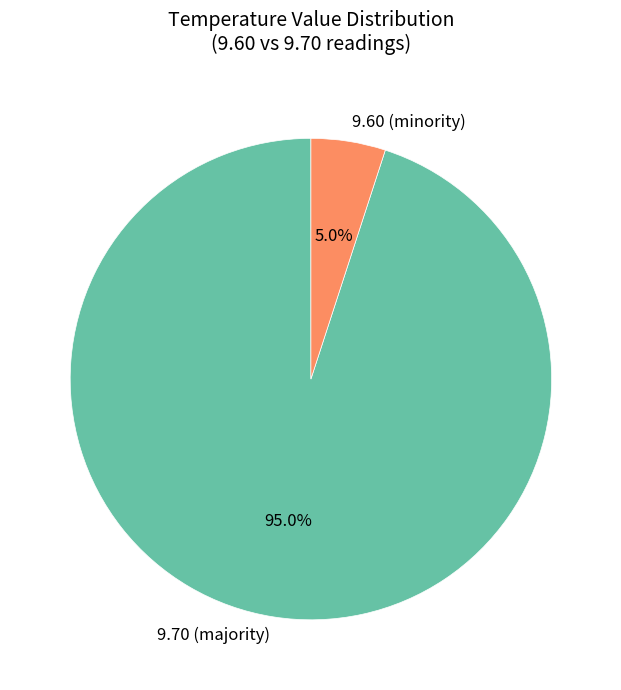

Do 9.60 (minority) and 9.70 (majority) together represent more than half of the pie?

Yes